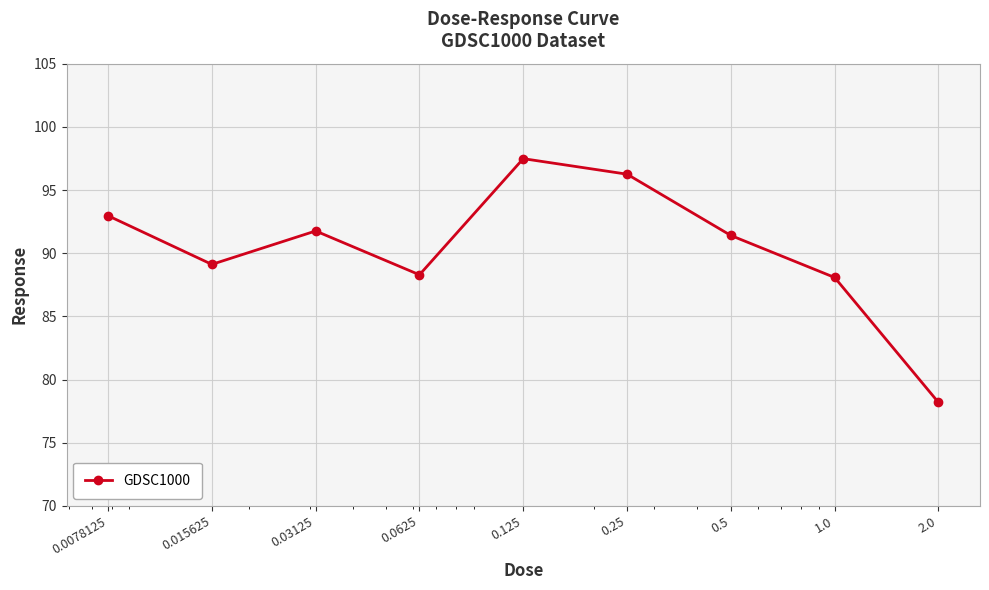

Reading left to right, extract all data points from this chart.

93.0	89.1	91.8	88.3	97.5	96.3	91.4	88.1	78.2